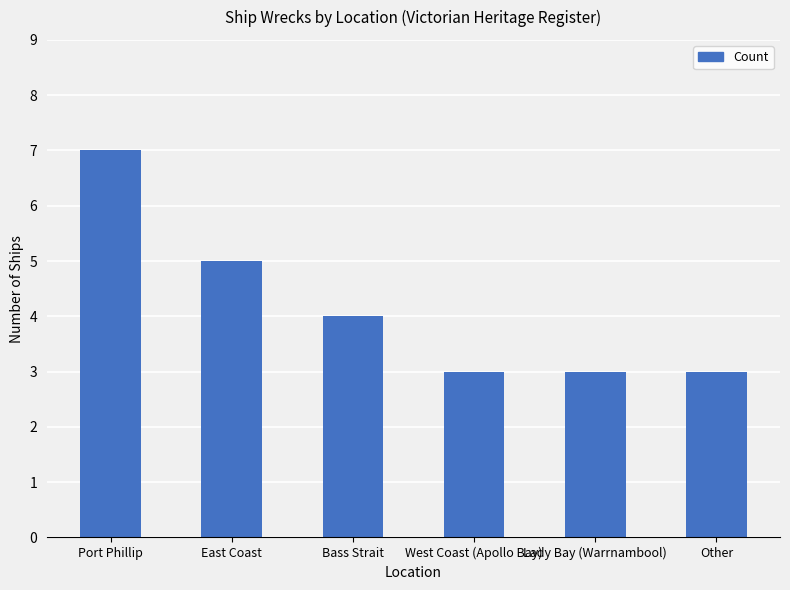

What is the difference between the maximum and minimum values?

4